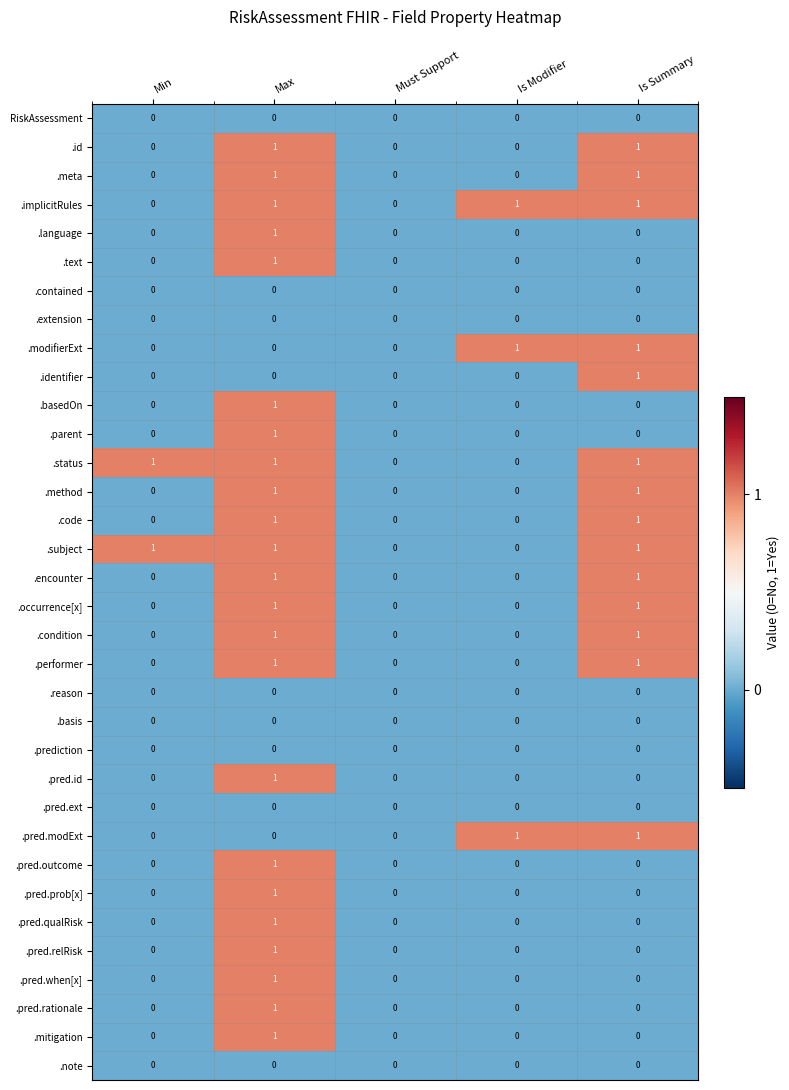

The .contained series shows 0 at Min. True or false?

True